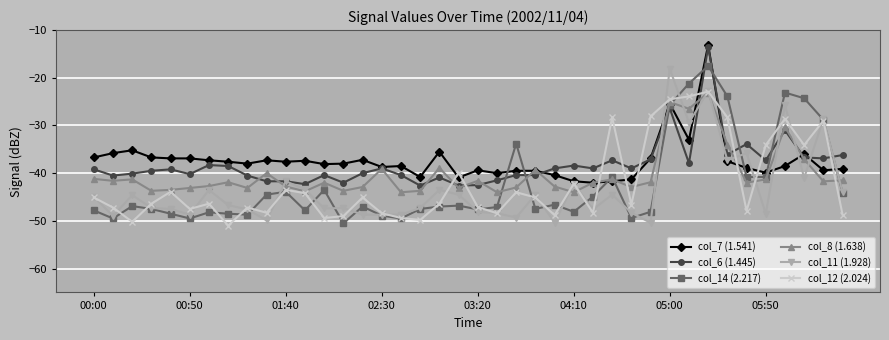

True or false: col_12 (2.024) has more than 2 interior local peaks.

True